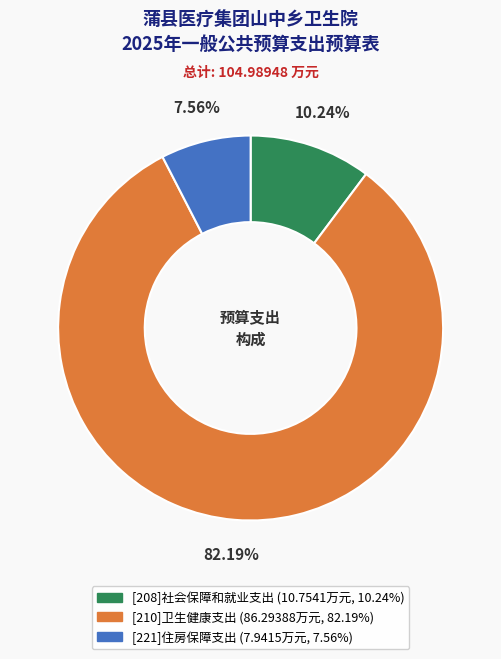

What is the total percentage of [208]社会保障和就业支出 and [221]住房保障支出?

17.8%